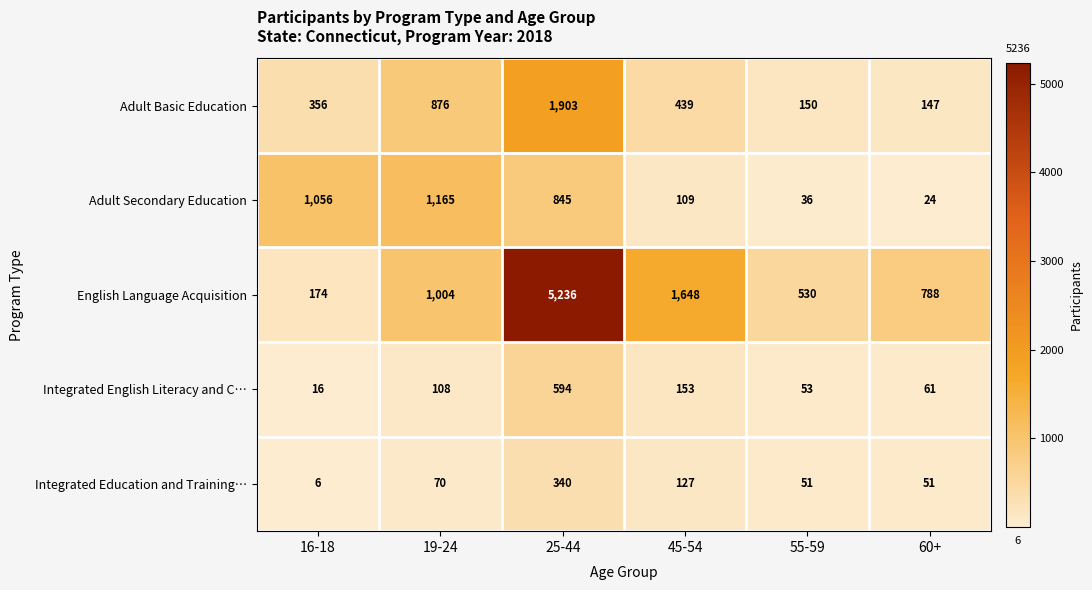

What is the difference between the English Language Acquisition values at 45-54 and 16-18?

1474